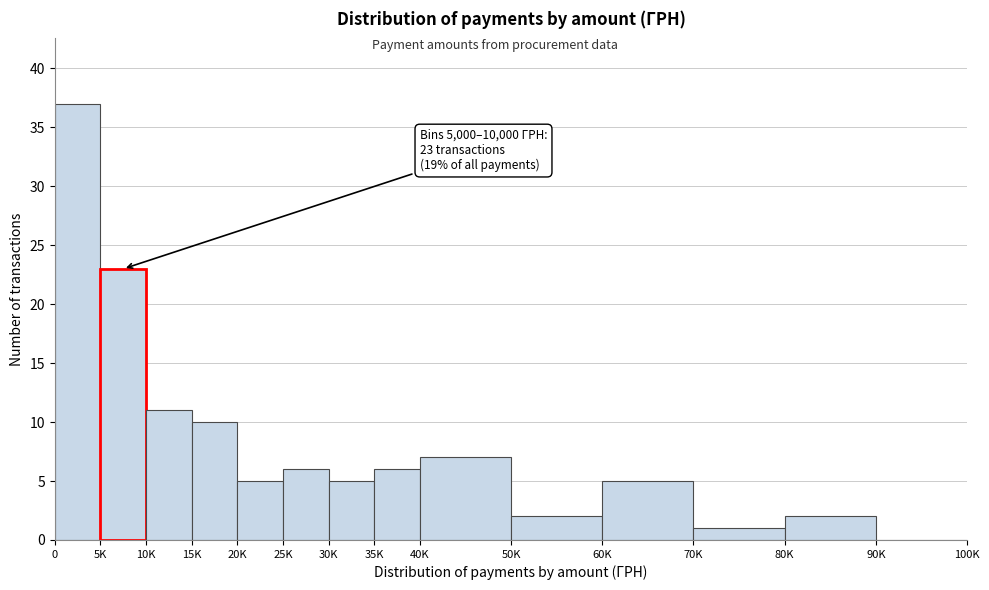

Reading left to right, what are all the values shown in this chart?

0=37	5K=23	10K=11	15K=10	20K=5	25K=6	30K=5	35K=6	40K=7	50K=2	60K=5	70K=1	80K=2	90K=0